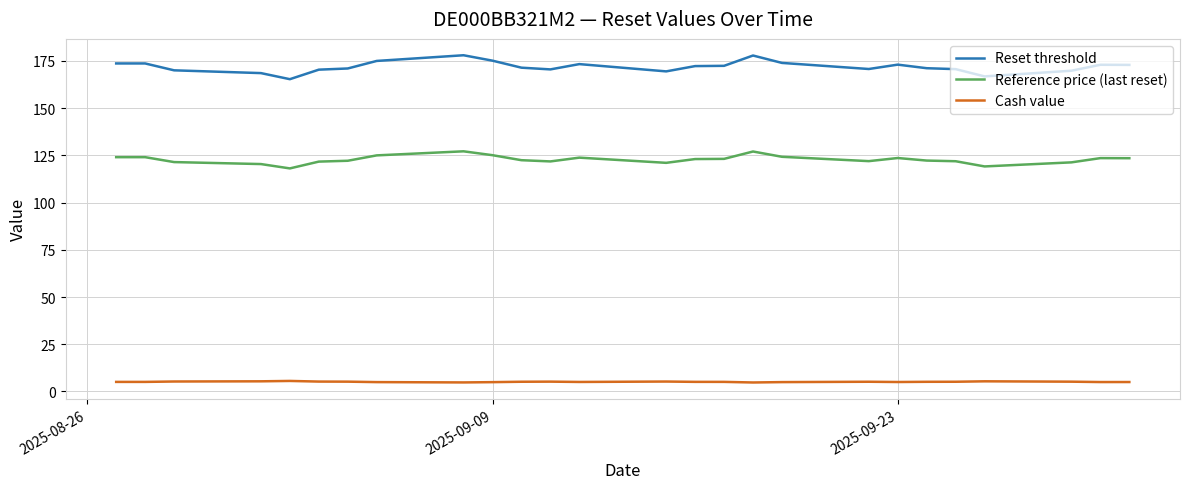

True or false: Cash value and Reset threshold intersect in this chart.

False